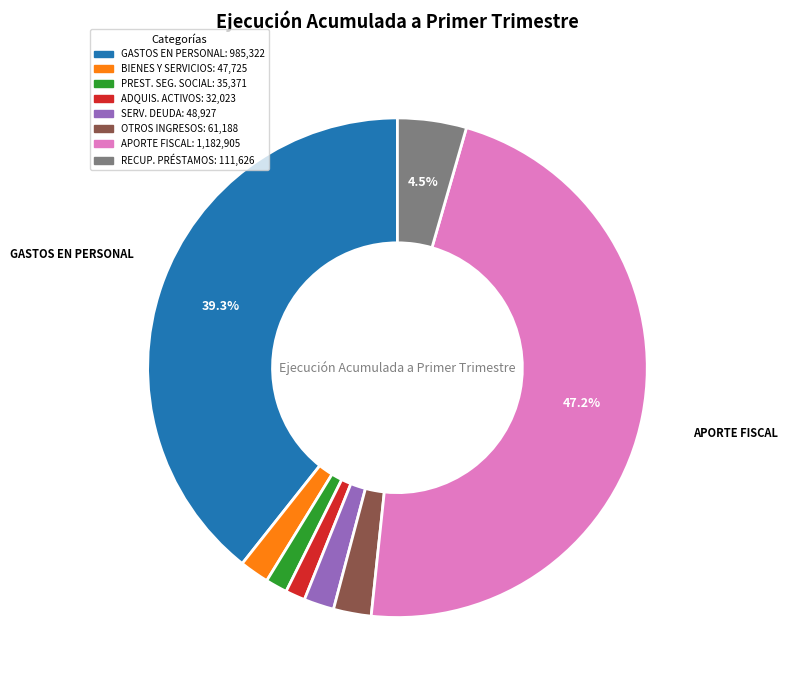

To the nearest percent, what is the difference between the largest and smallest slice percentages?

46%